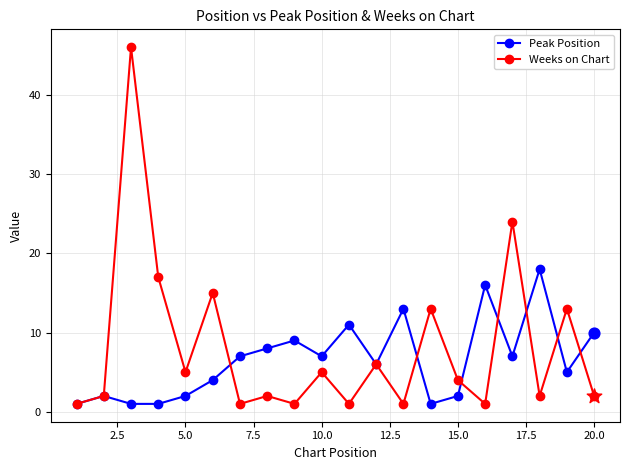

Which series has the largest total across all categories?

Weeks on Chart